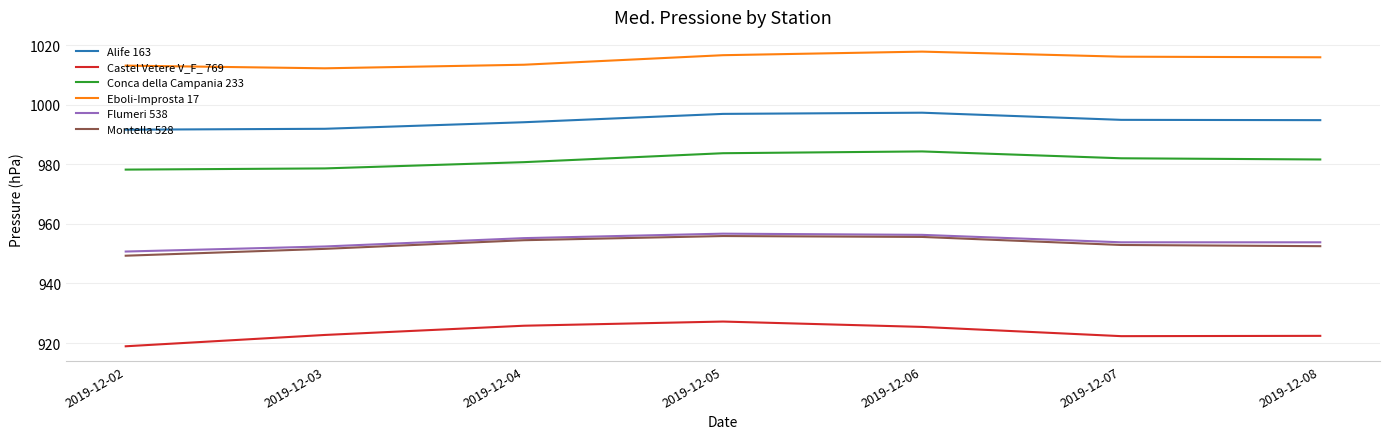

Which series changed the most between 2019-12-04 and 2019-12-06?

Eboli-Improsta 17